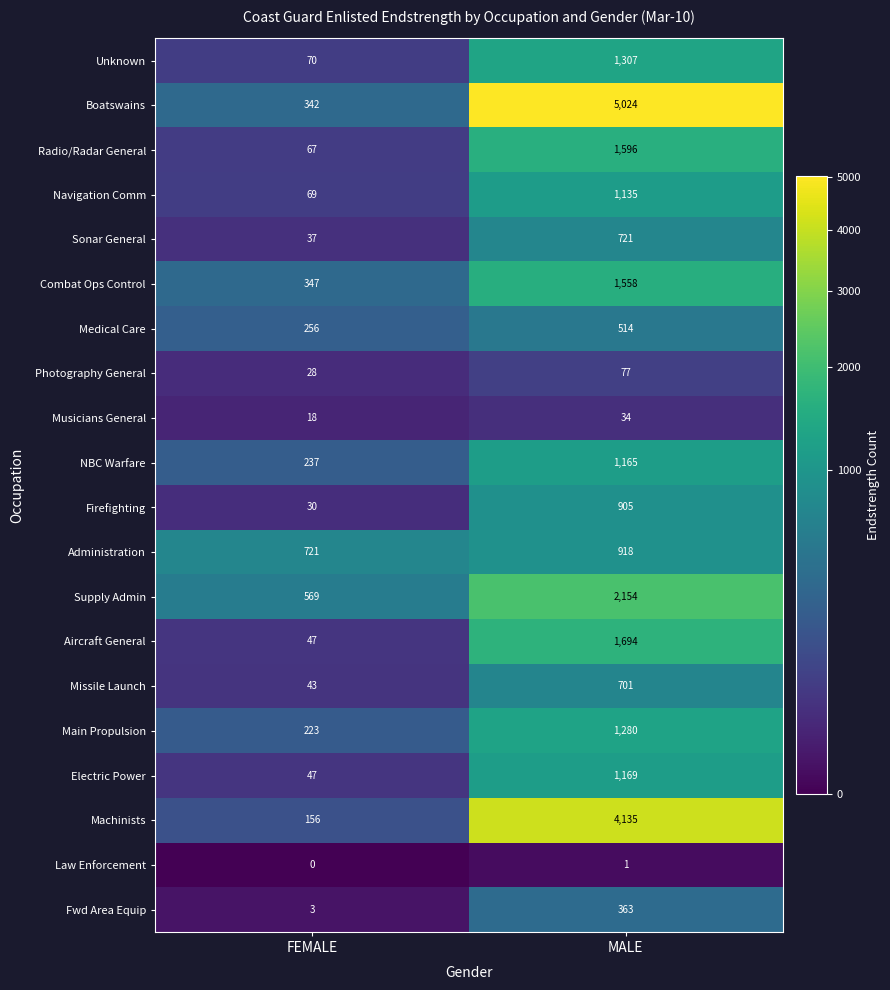

Which label corresponds to the smallest value in the chart?

FEMALE